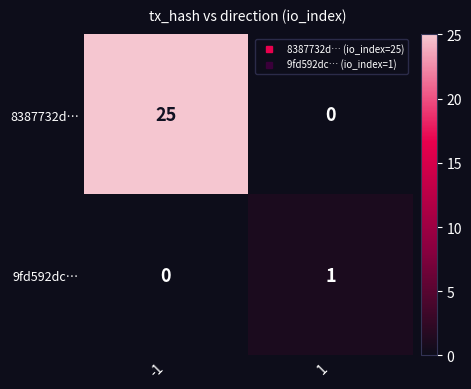

What is the sum of the 8387732d… values at -1 and 1?

25